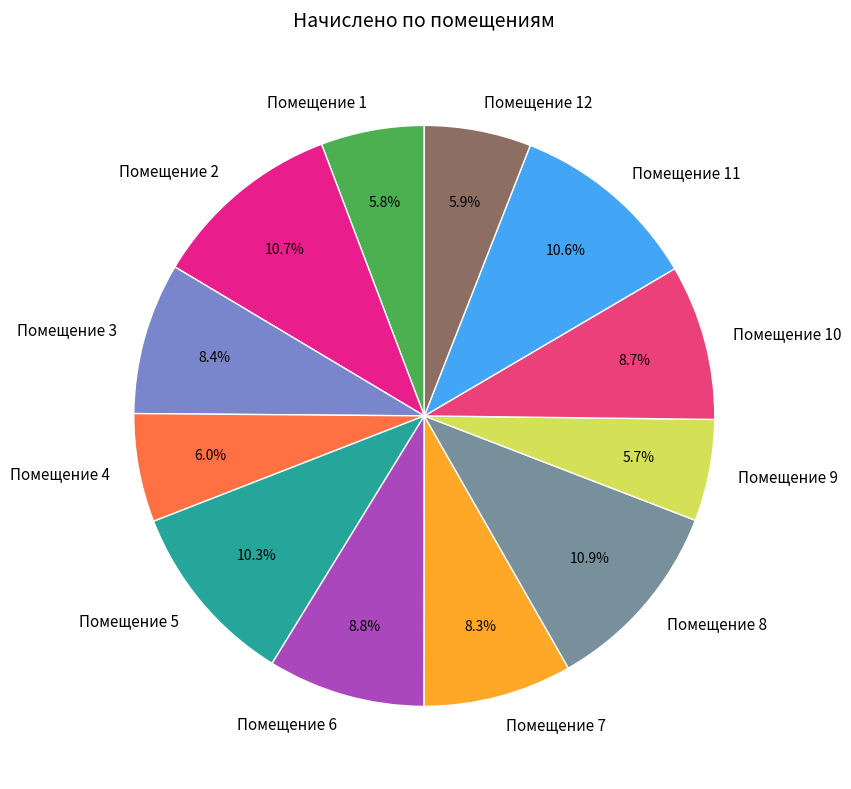

Is there a majority slice in this chart?

No